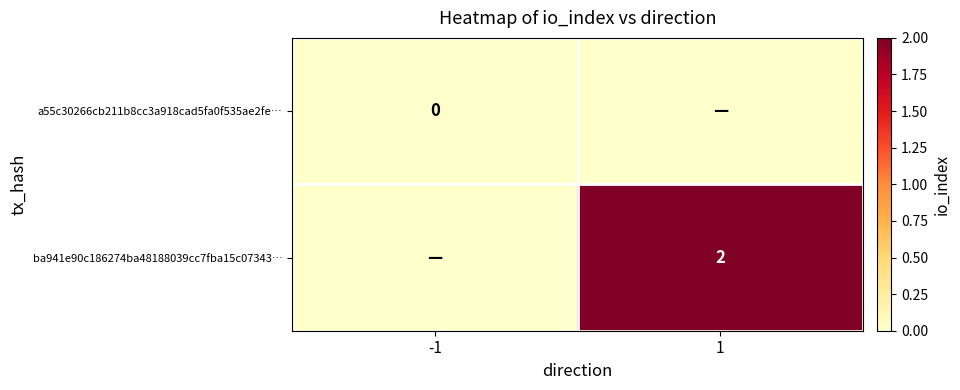

What is the total value across all series at 1?

2